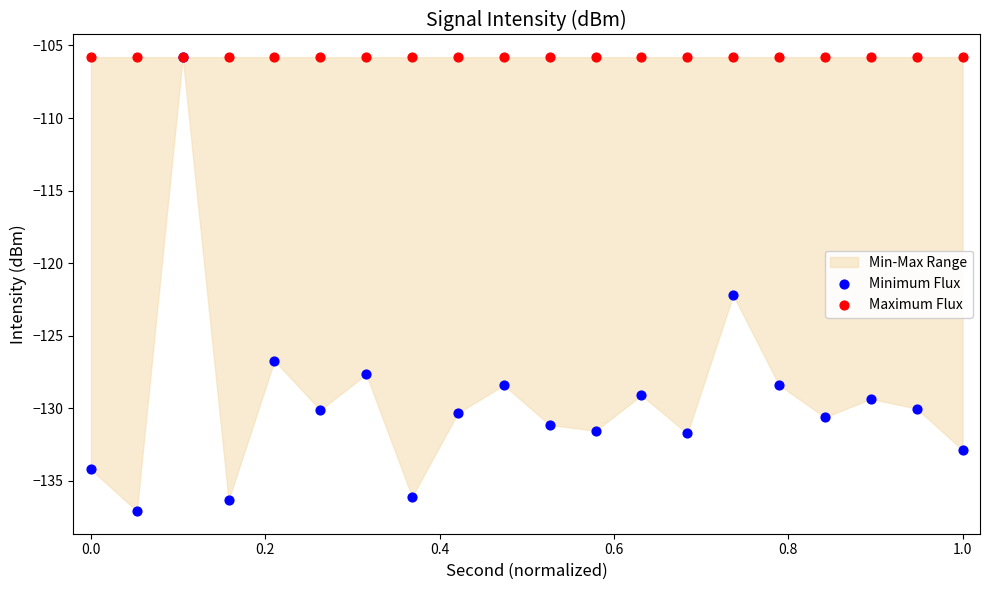

In the Minimum Flux series, what Y value is closest to -121?

-122.2